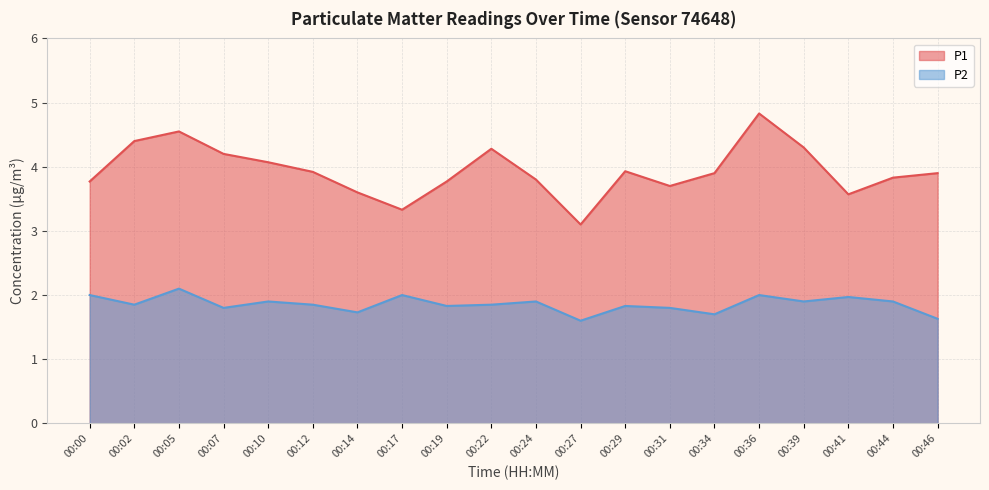

Rank the categories by P1 value from lowest to highest.

00:27, 00:17, 00:41, 00:14, 00:31, 00:00, 00:19, 00:24, 00:44, 00:34, 00:46, 00:12, 00:29, 00:10, 00:07, 00:22, 00:39, 00:02, 00:05, 00:36